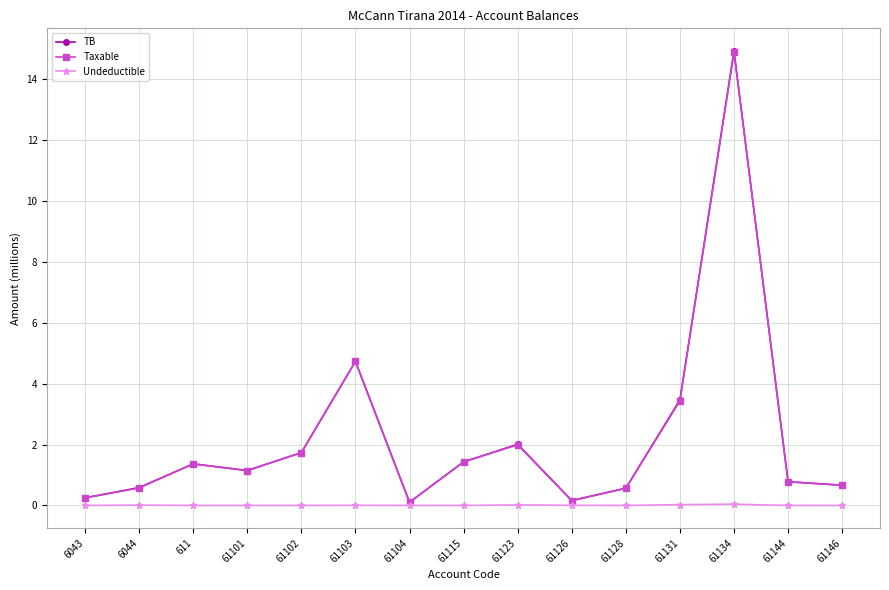

At which category does Taxable reach its first local peak?

611